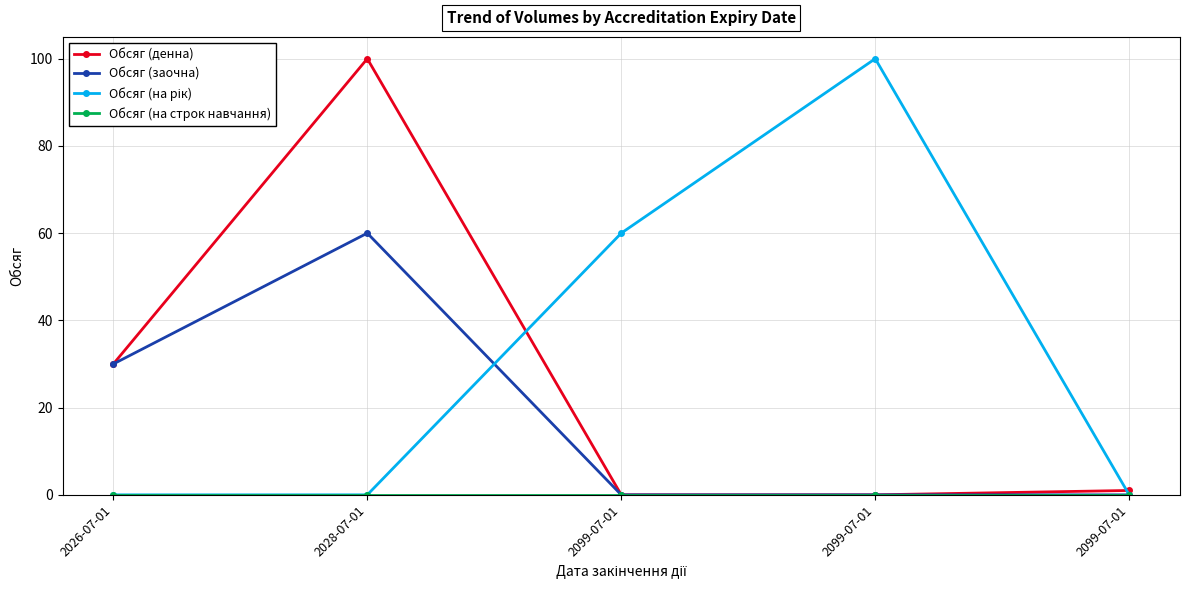

What is the value of the Обсяг (заочна) point at the 1st from the left?

30